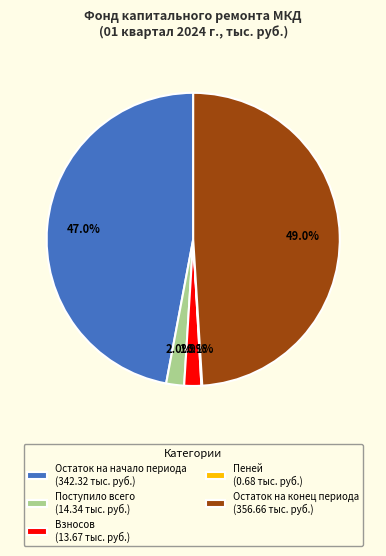

What is the largest slice in the pie chart?

Остаток на конец периода (356.66 тыс. руб.)